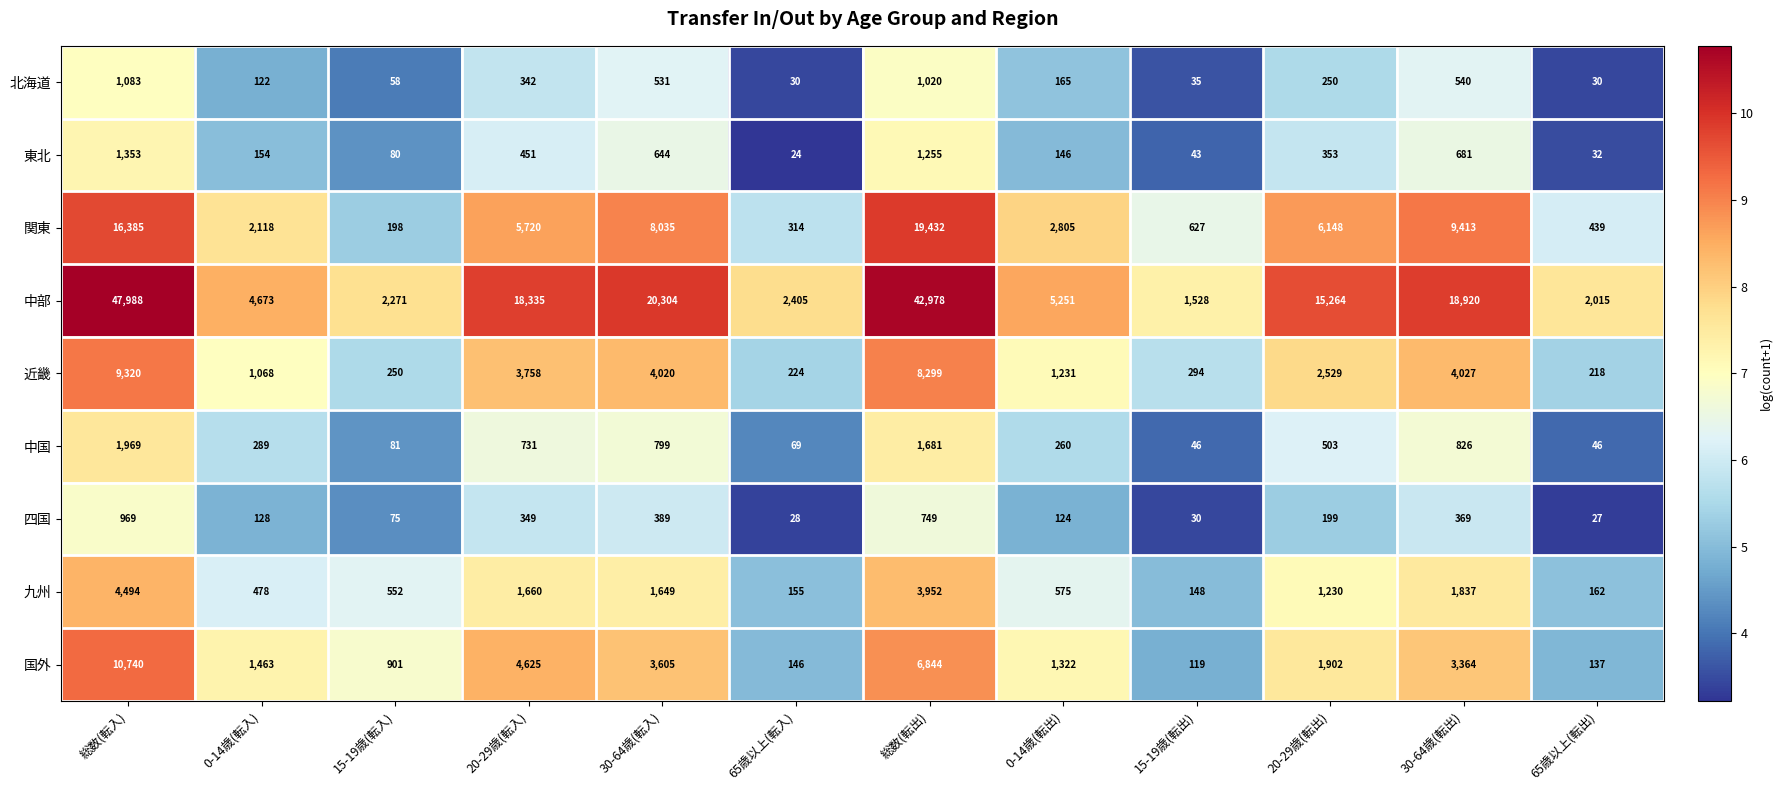

What is the spread (max minus min) of values at 総数(転入)?

47019